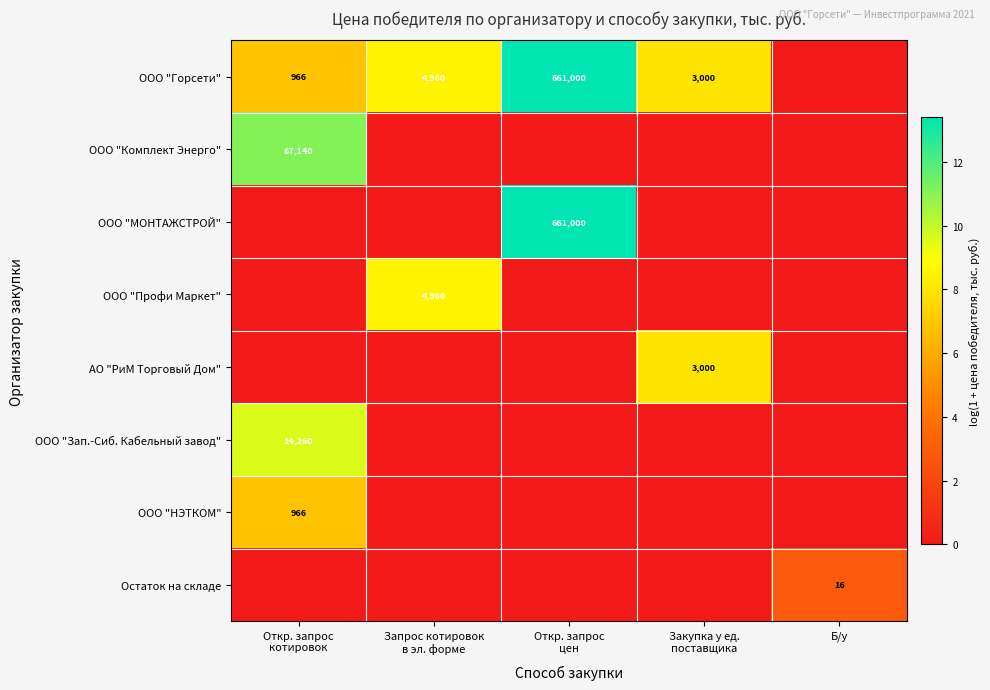

Which series changed the most between Запрос котировок в эл. форме and Откр. запрос цен?

ООО "МОНТАЖСТРОЙ"